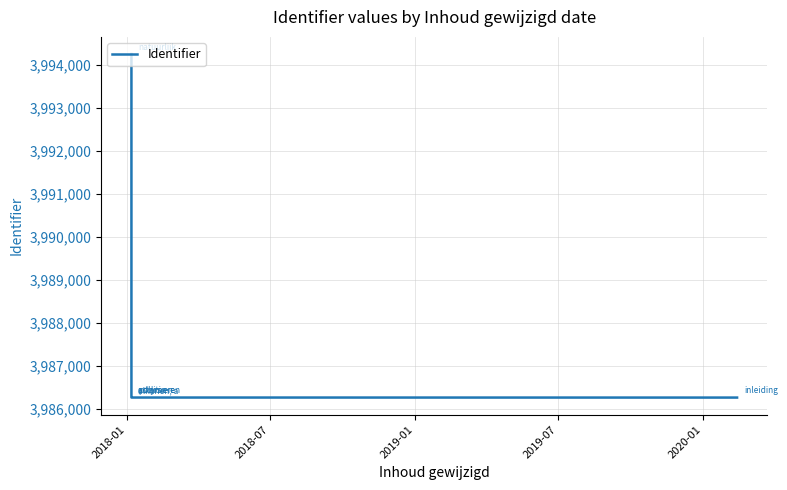

Which label corresponds to the smallest value in the chart?

2018-01